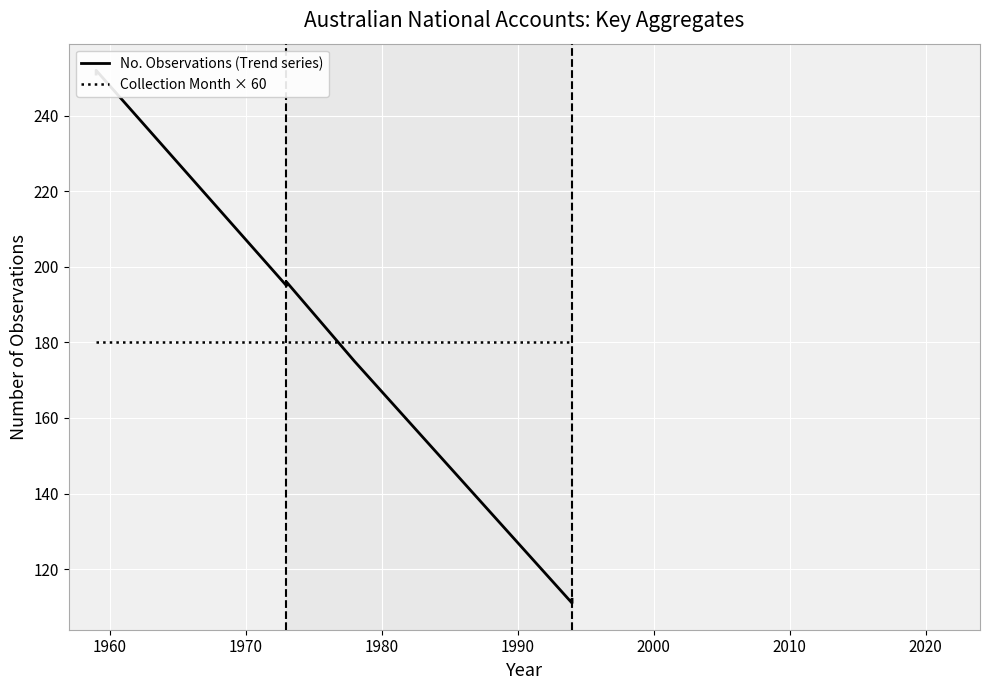

What is the value of the Collection Month × 60 point at the 9th from the left?

180